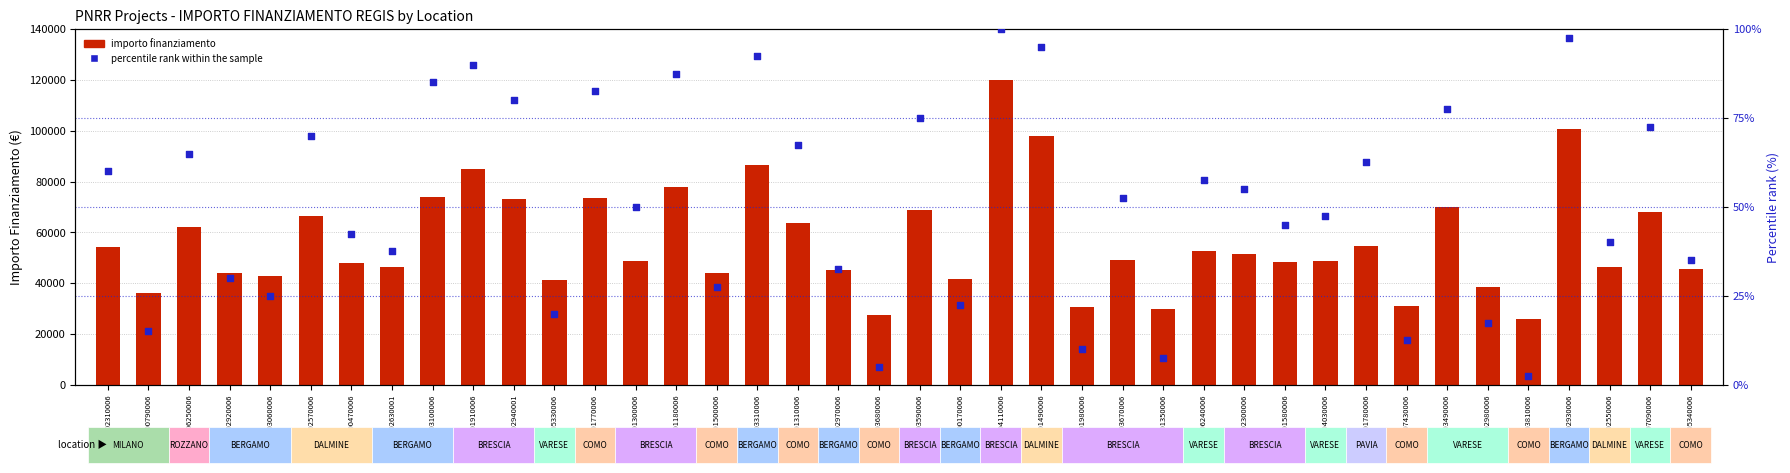

Which series has the largest total across all categories?

IMPORTO FINANZIAMENTO REGIS